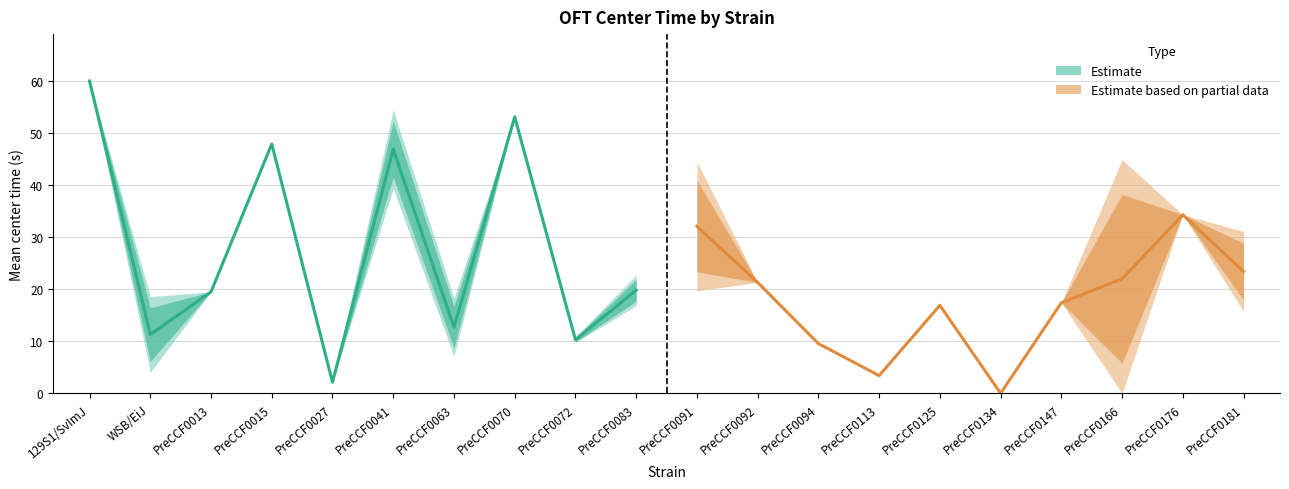

How many interior local valleys does the Estimate (mean) series have?

4